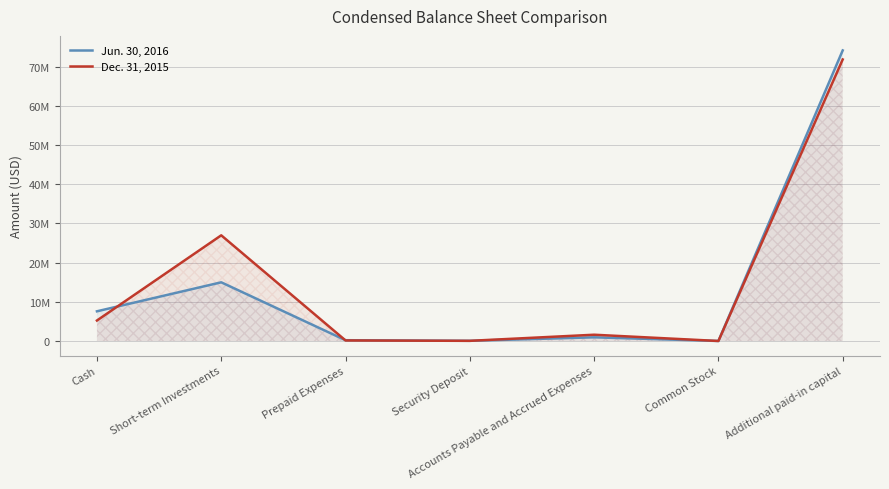

Reading left to right, list all the values displayed in this chart.

Jun. 30, 2016: 7586270	14983711	207559	56630	945357	10351	74164907
Dec. 31, 2015: 5234953	26977362	146145	49385	1606307	10301	71852692